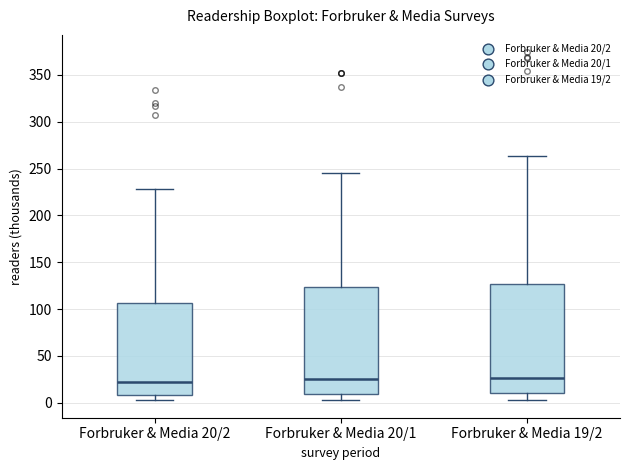

Where does the median line of the box for Forbruker & Media 20/2 sit on the y-axis? The values are not printed on the chart, so give them approximately, as read against the axis.

20